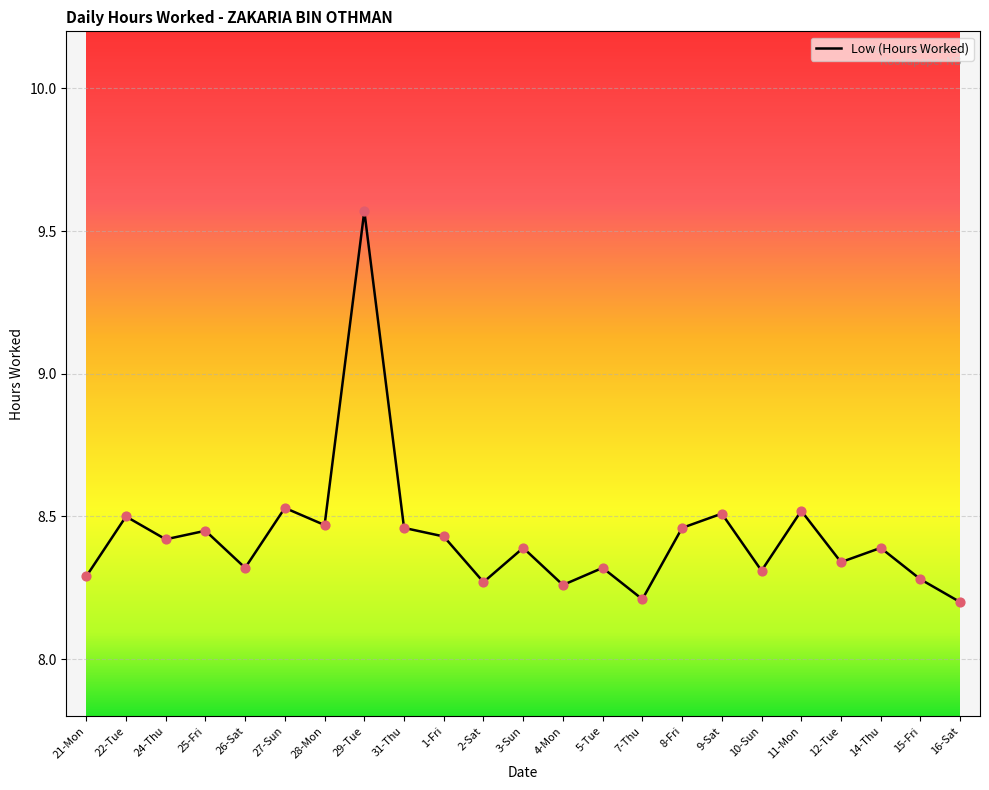

What is the change in value from 4-Mon to 12-Tue?

+0.1